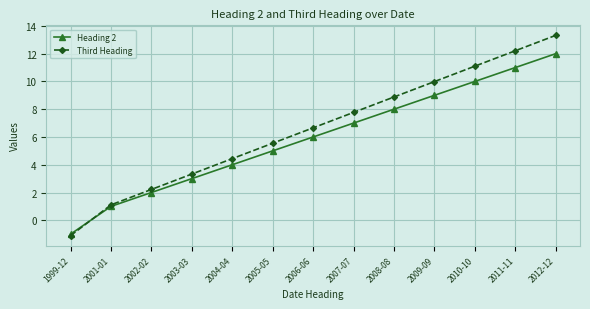

At which category is the sum across all series the highest?

2012-12